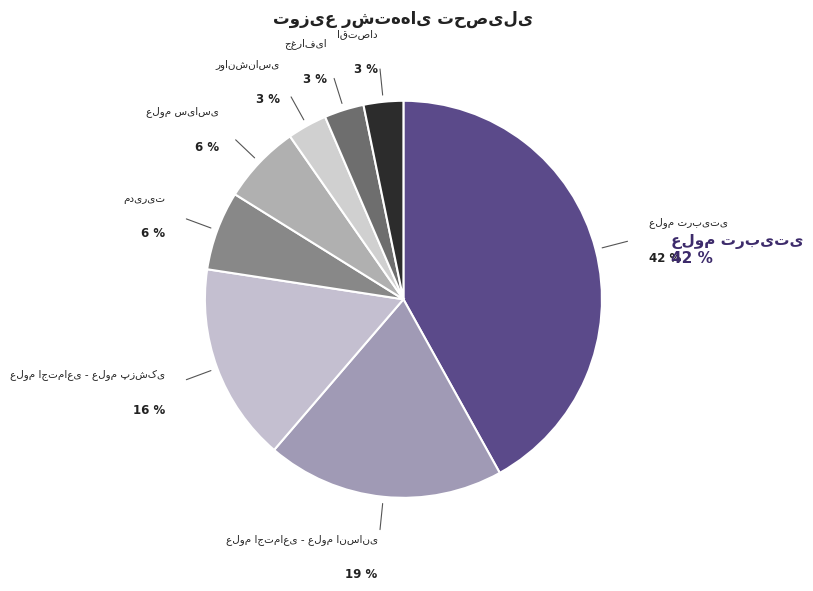

How many slices are in this pie chart?

8